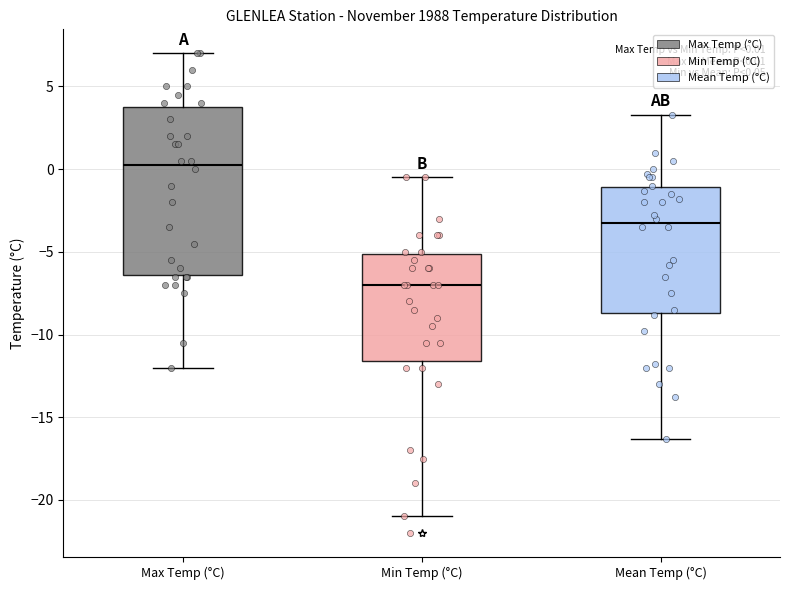

Comparing the boxes themselves (not the whiskers), which one is the tallest?

Max Temp (°C)